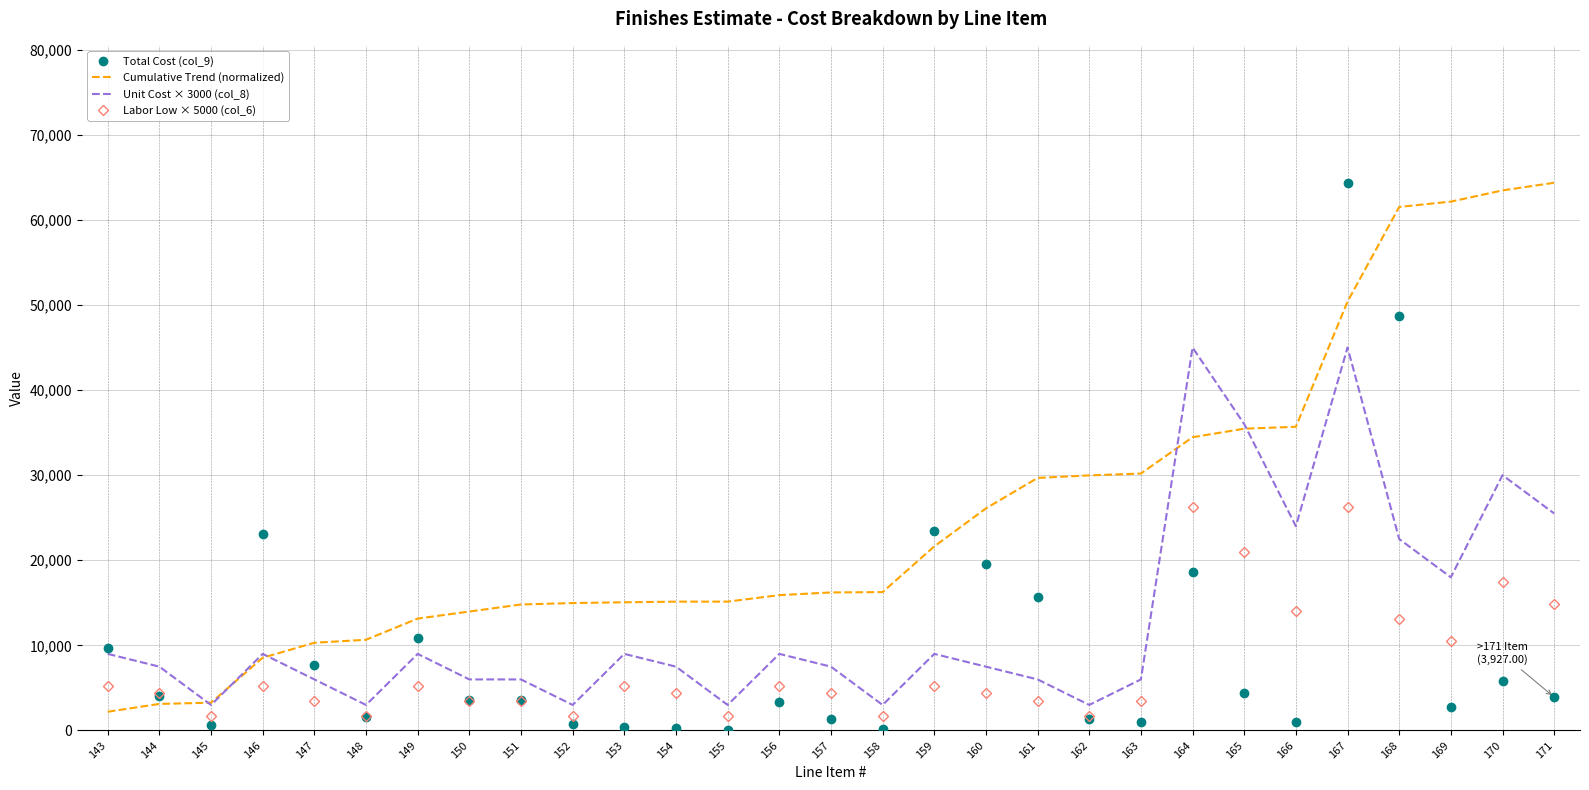

Between 154 and 162, which series saw the biggest shift?

Cumulative Trend (normalized)